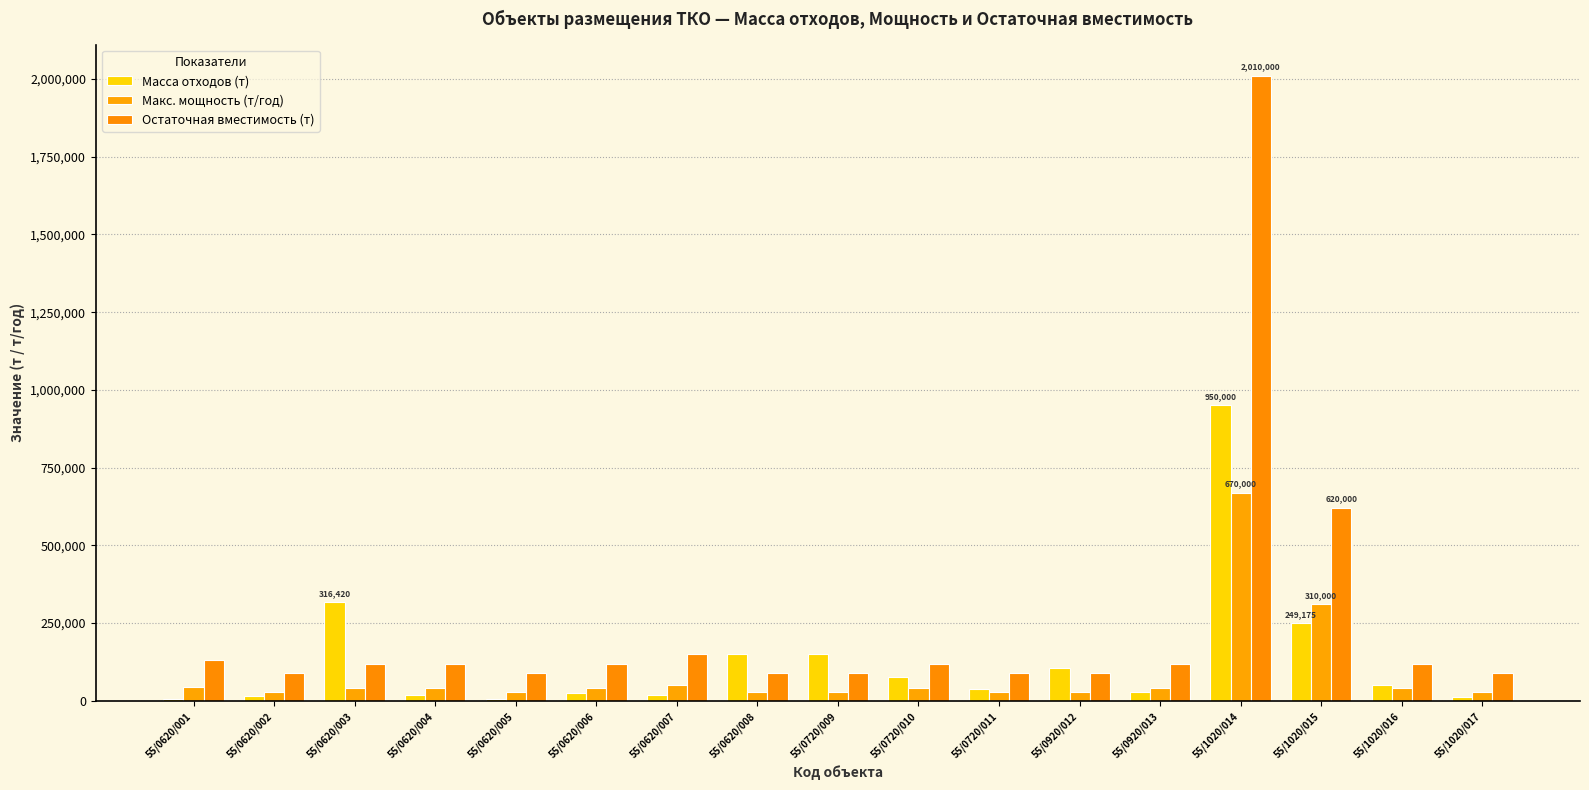

At how many categories does at least one series exceed 978860?

1